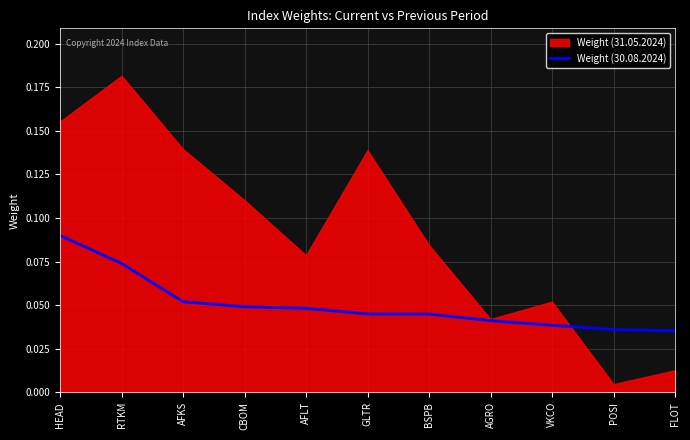

The value of Weight (30.08.2024) at VKCO is 0.1. True or false?

False